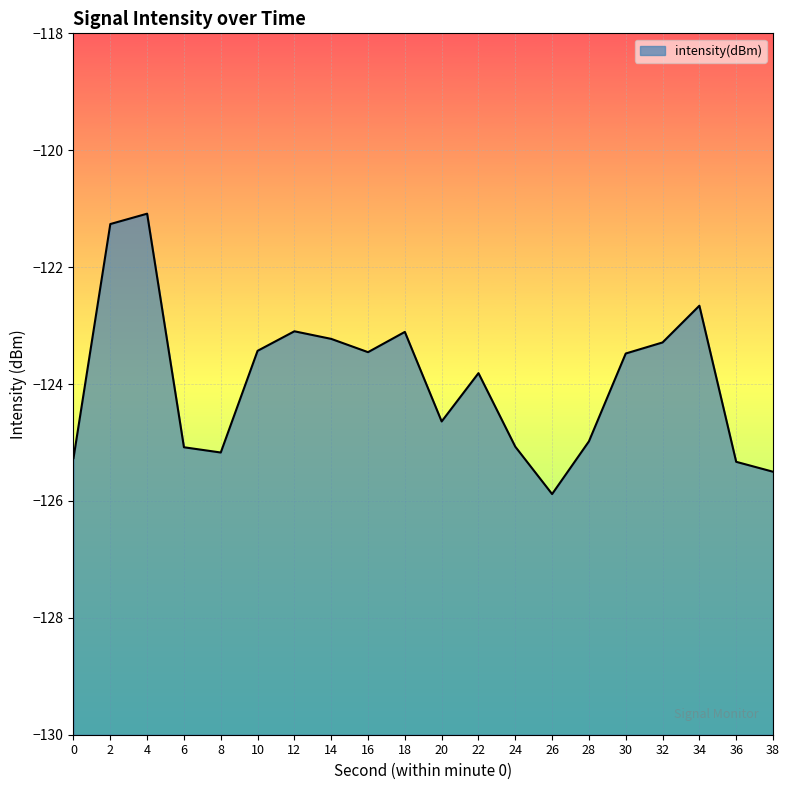

The value at 18 is -180.7. True or false?

False